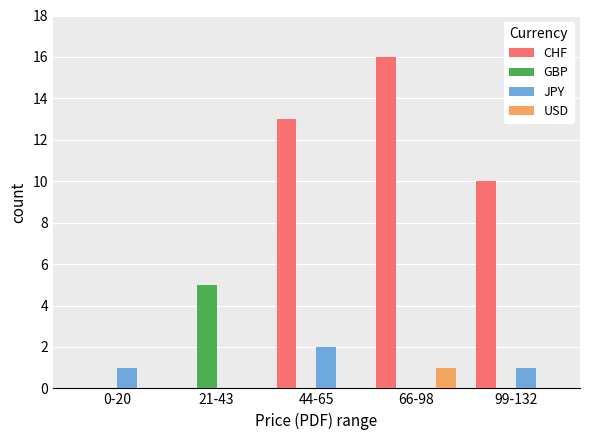

What is the highest value of the USD series?

1